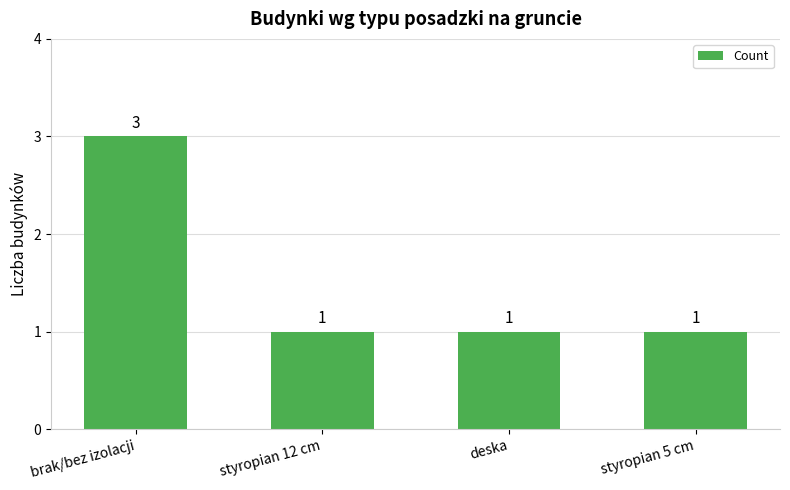

What is the change in value from brak/bez izolacji to styropian 12 cm?

-2